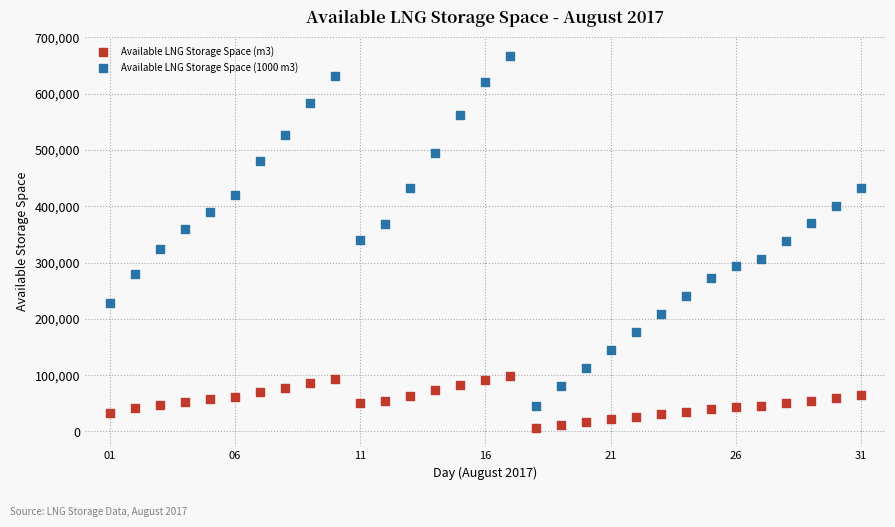

Across all data points, what is the range of X values (max minus min)?

30